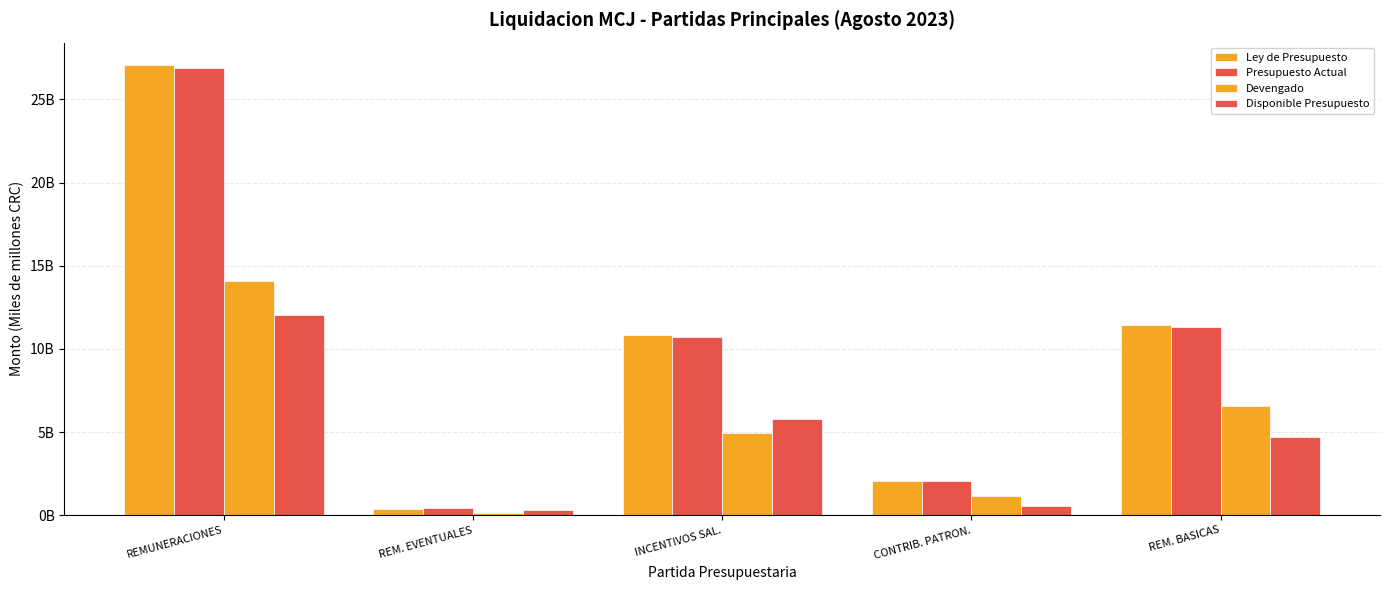

Reading left to right, transcribe all the data shown in this chart.

Ley de Presupuesto: REMUNERACIONES=27.1	REM. EVENTUALES=0.4	INCENTIVOS SAL.=10.8	CONTRIB. PATRON.=2.0	REM. BASICAS=11.5
Presupuesto Actual: REMUNERACIONES=26.9	REM. EVENTUALES=0.4	INCENTIVOS SAL.=10.7	CONTRIB. PATRON.=2.0	REM. BASICAS=11.3
Devengado: REMUNERACIONES=14.1	REM. EVENTUALES=0.2	INCENTIVOS SAL.=4.9	CONTRIB. PATRON.=1.1	REM. BASICAS=6.6
Disponible Presupuesto: REMUNERACIONES=12.0	REM. EVENTUALES=0.3	INCENTIVOS SAL.=5.8	CONTRIB. PATRON.=0.6	REM. BASICAS=4.7